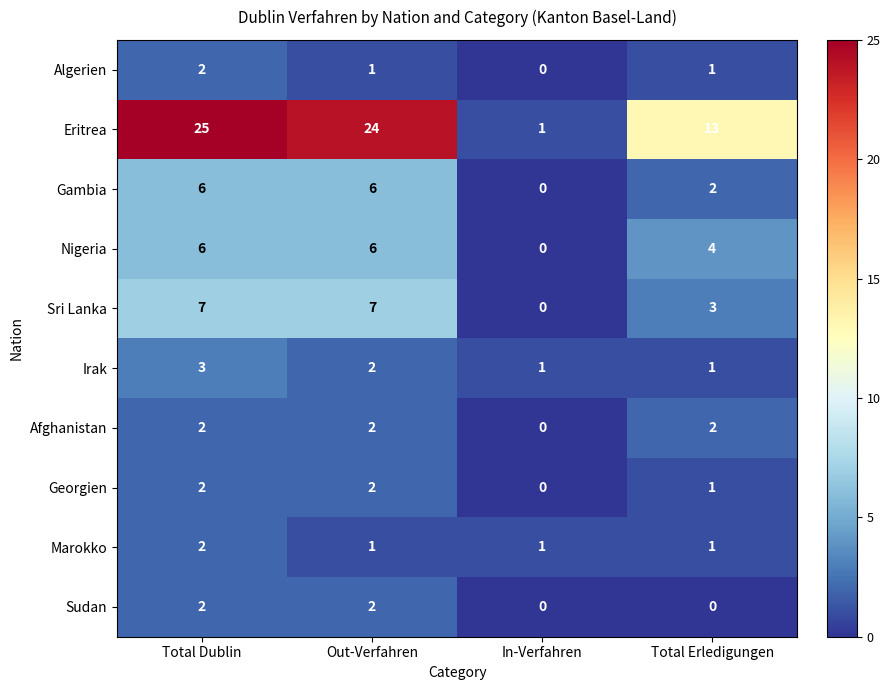

Rank the categories by Eritrea value from highest to lowest.

Total Dublin, Out-Verfahren, Total Erledigungen, In-Verfahren